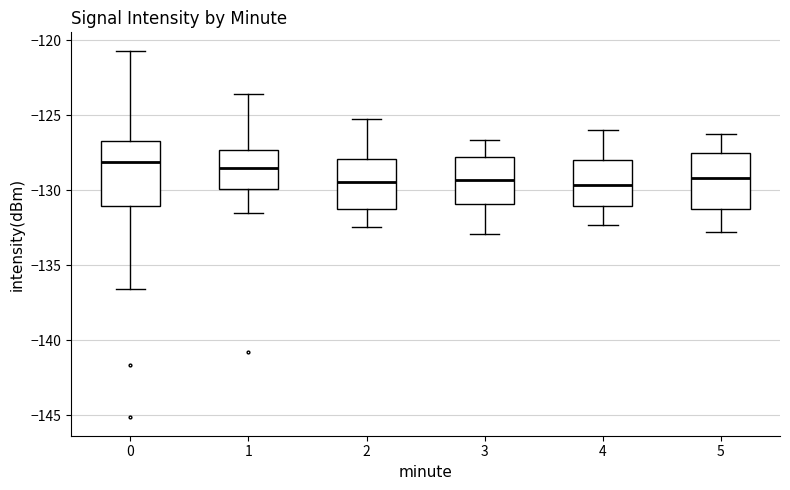

Reading left to right, read every box against the y-axis: the position of its median line, the range the box covers, and the ends of its whiskers. The values are not printed on the chart, so give them approximately, as read against the axis.

0: median -128.0, box -131.0 to -126.5, whiskers -136.5 to -120.5
1: median -128.5, box -130.0 to -127.5, whiskers -131.5 to -123.5
2: median -129.5, box -131.0 to -128.0, whiskers -132.5 to -125.0
3: median -129.5, box -131.0 to -128.0, whiskers -133.0 to -126.5
4: median -129.5, box -131.0 to -128.0, whiskers -132.5 to -126.0
5: median -129.0, box -131.0 to -127.5, whiskers -133.0 to -126.0